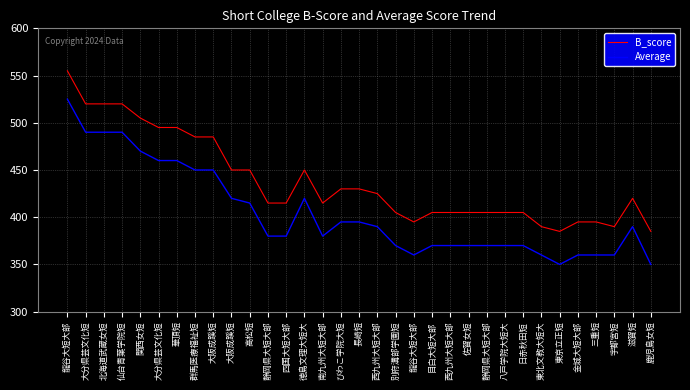

What is the sum of all Average values?

13340